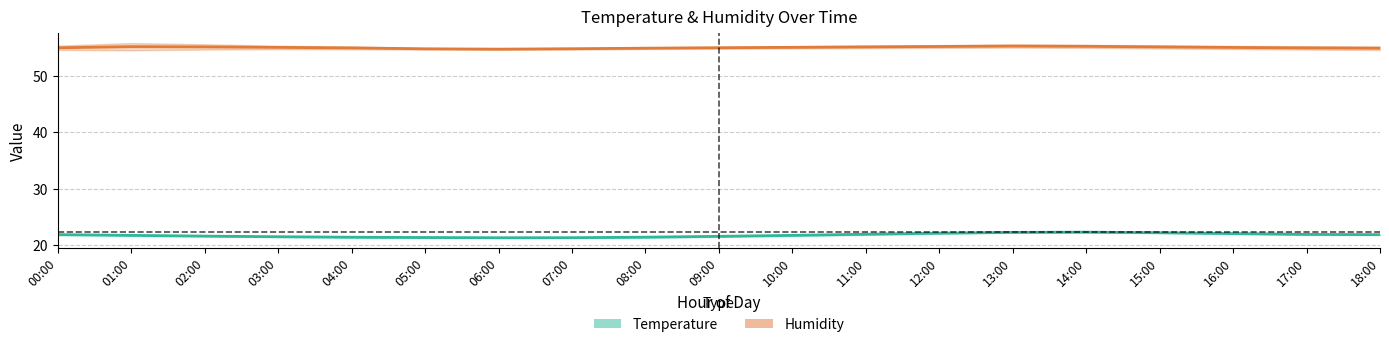

Where is the first local minimum for Temperature?

06:00